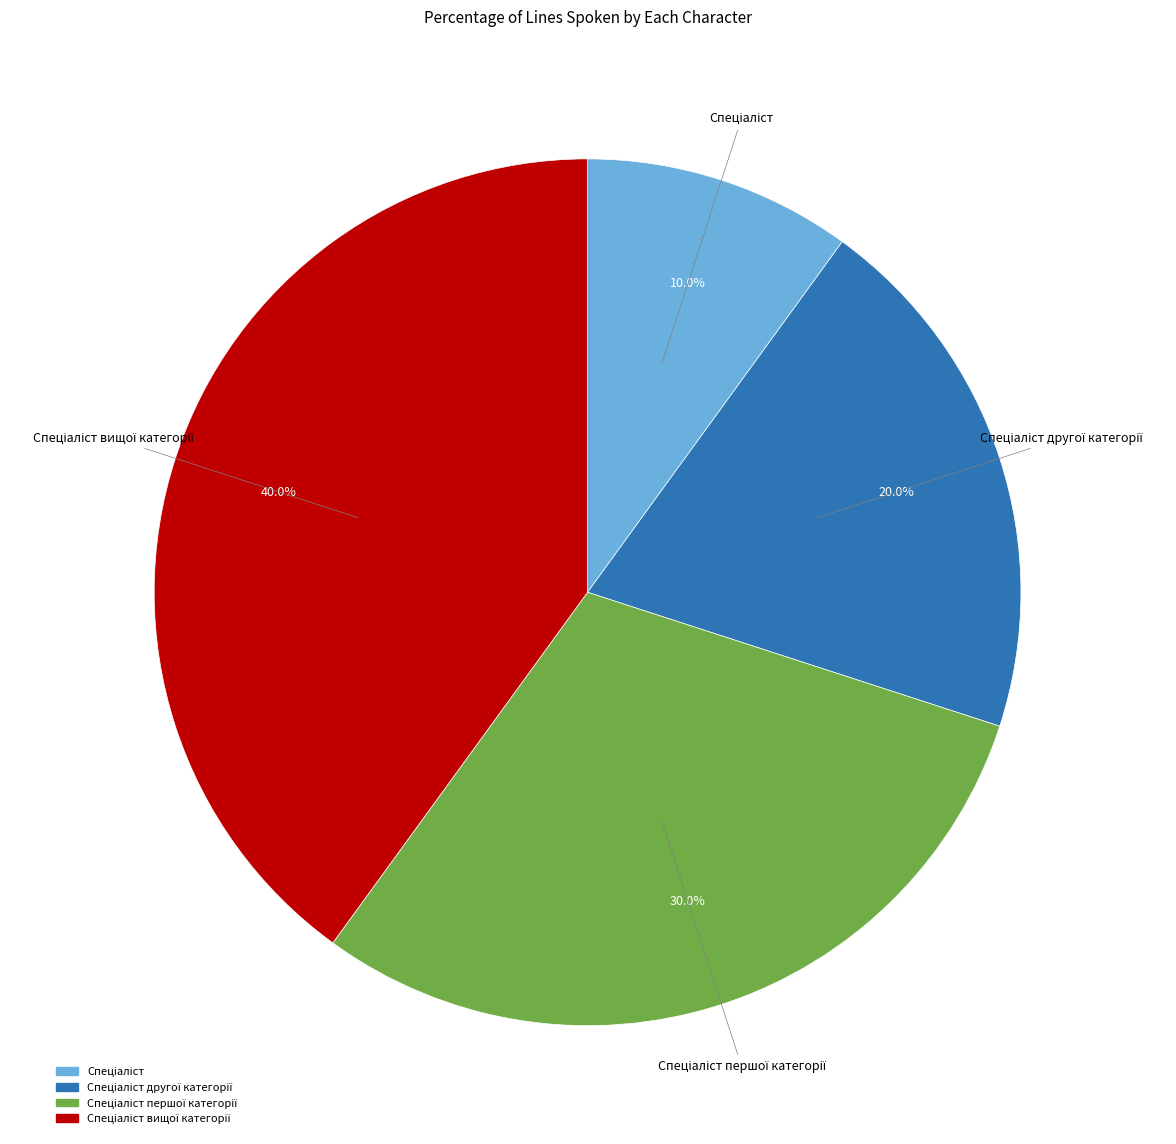

Does any single category account for the majority?

No